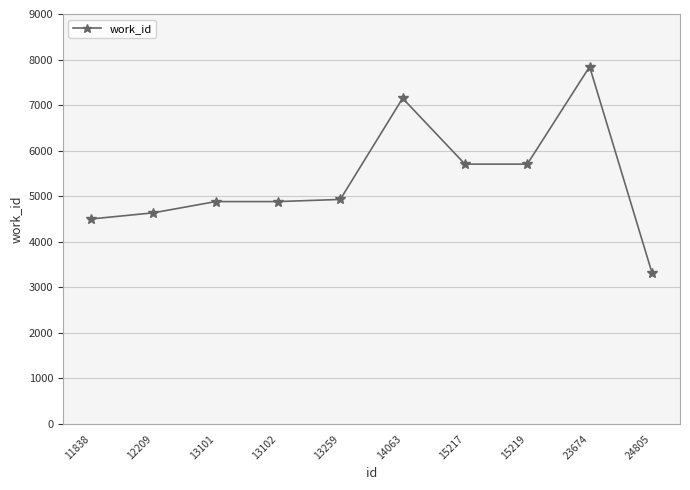

Reading right to left, list all the values displayed in this chart.

3322	7844	5705	5705	7151	4930	4883	4883	4636	4501